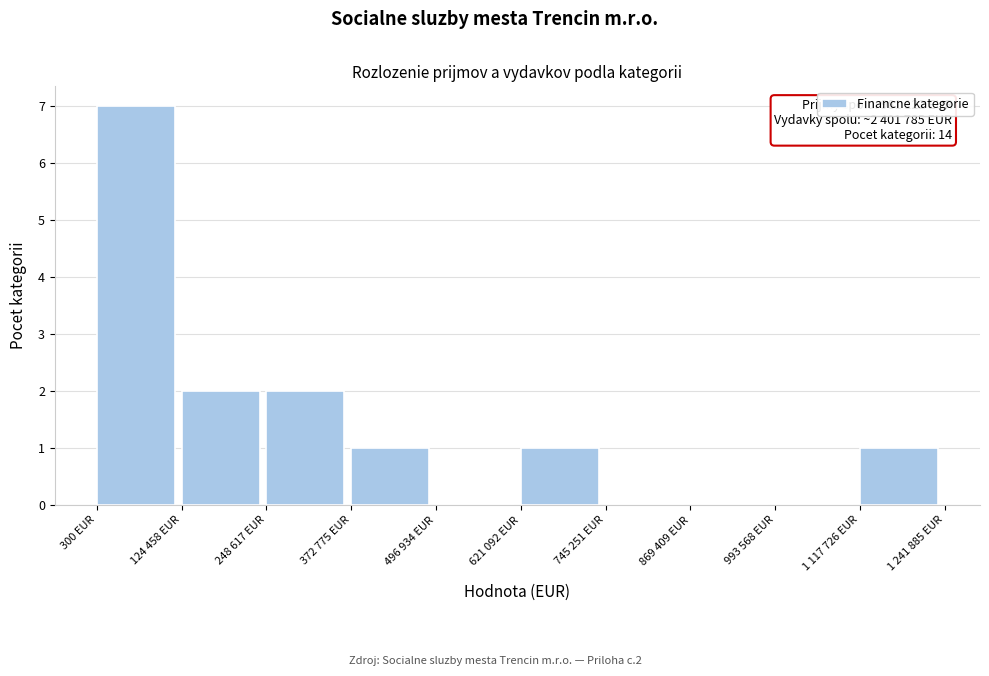

The value at 869 409 EUR is 4. True or false?

False